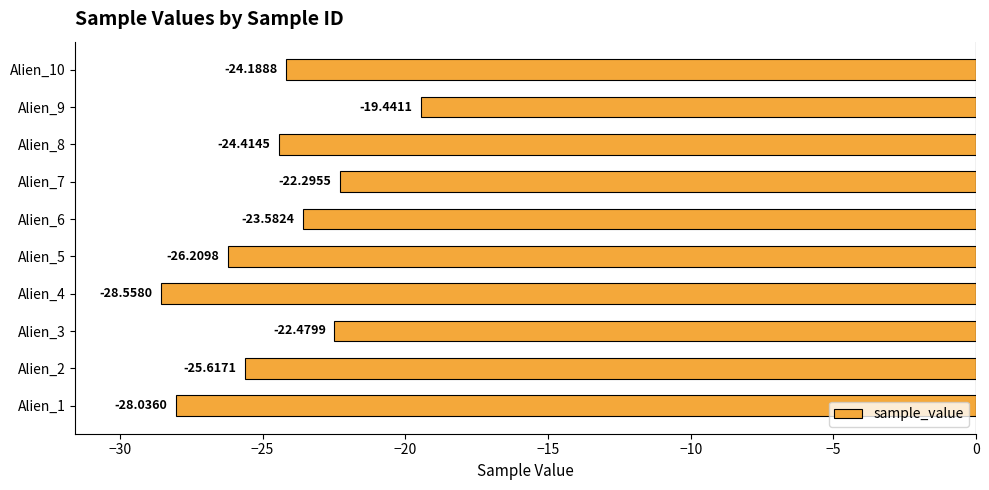

Which label corresponds to the largest value in the chart?

Alien_9